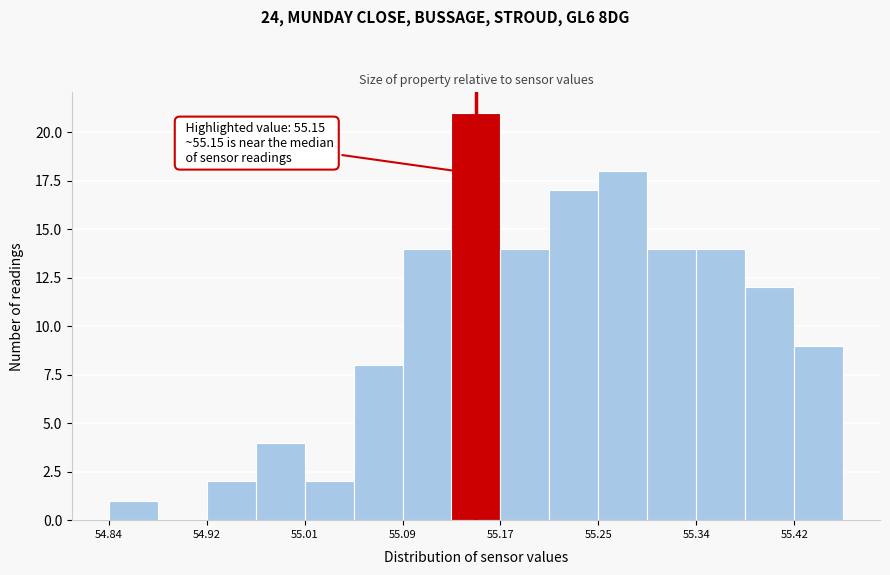

Over which range of the x-axis is the bar tallest?

55.13 to 55.17